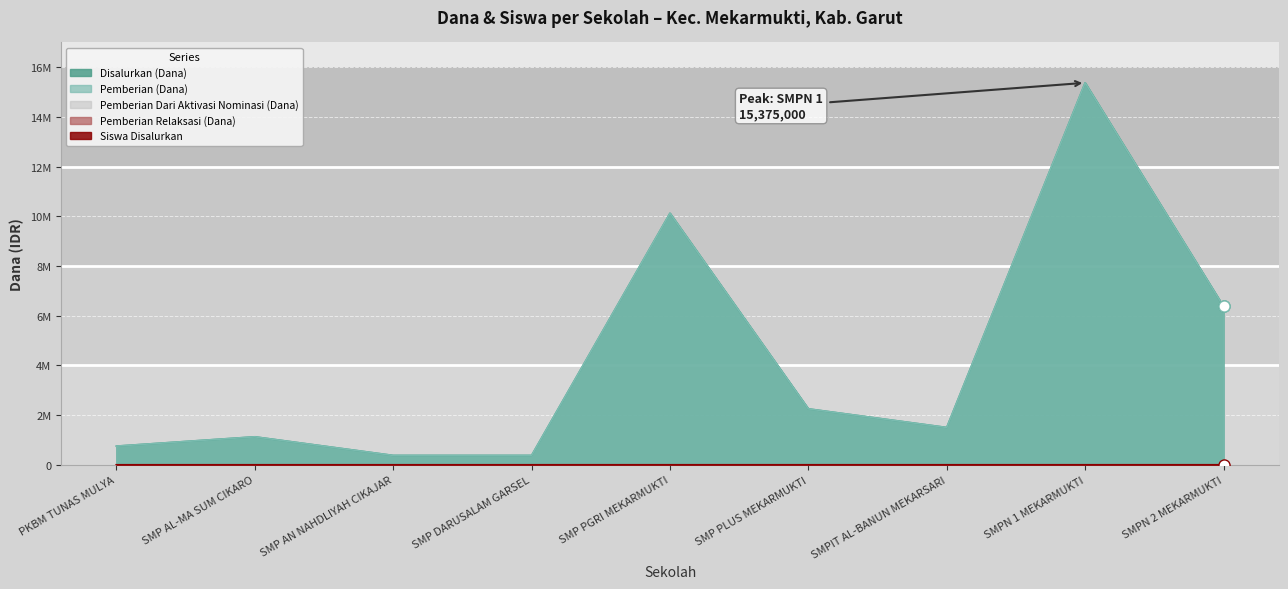

In Disalurkan (Dana), how many points are higher than both neighbors (excluding endpoints)?

3